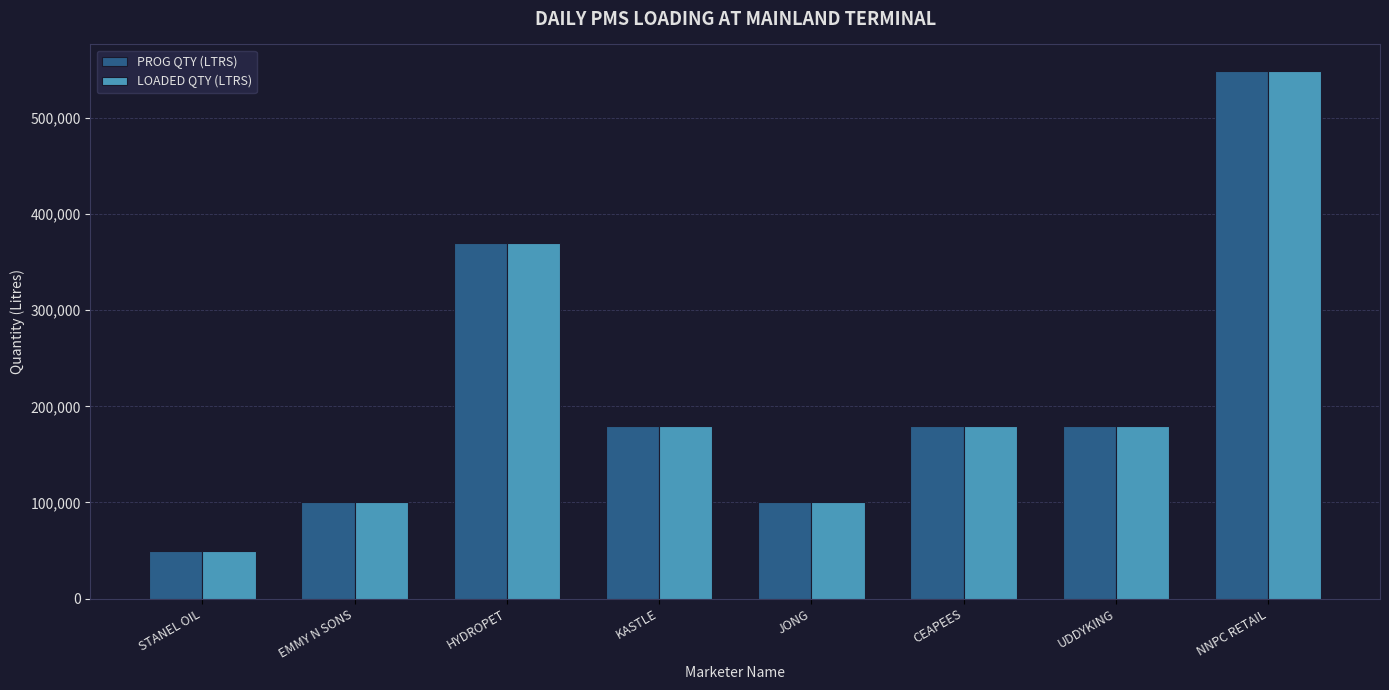

What is the lowest value of the LOADED QTY (LTRS) series?

50000